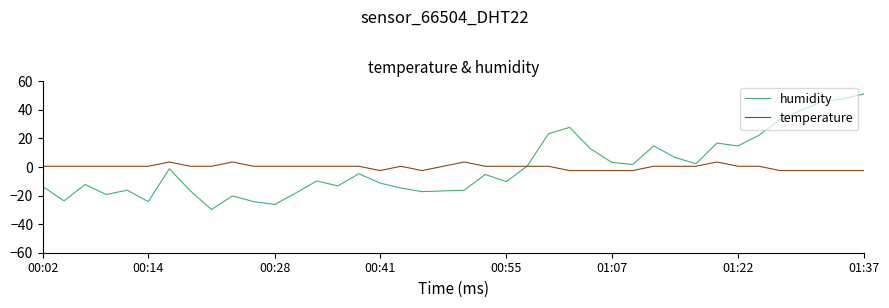

List the series in order of their peak value, lowest first.

temperature, humidity